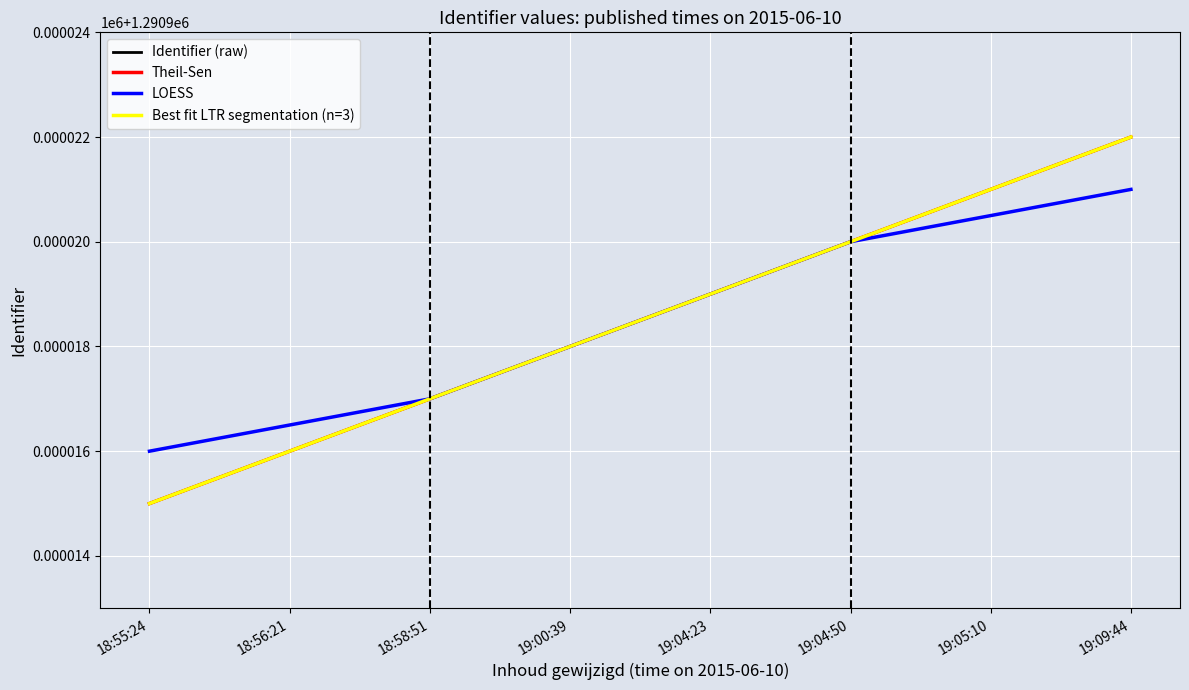

Reading left to right, extract all data points from this chart.

Identifier (raw): 18:55:24=1290915.0	18:56:21=1290916.0	18:58:51=1290917.0	19:00:39=1290918.0	19:04:23=1290919.0	19:04:50=1290920.0	19:05:10=1290921.0	19:09:44=1290922.0
Theil-Sen: 18:55:24=1290915.0	18:56:21=1290916.0	18:58:51=1290917.0	19:00:39=1290918.0	19:04:23=1290919.0	19:04:50=1290920.0	19:05:10=1290921.0	19:09:44=1290922.0
LOESS: 18:55:24=1290916.0	18:56:21=1290916.5	18:58:51=1290917.0	19:00:39=1290918.0	19:04:23=1290919.0	19:04:50=1290920.0	19:05:10=1290920.5	19:09:44=1290921.0
Best fit LTR segmentation (n=3): 18:55:24=1290915.0	18:56:21=1290916.0	18:58:51=1290917.0	19:00:39=1290918.0	19:04:23=1290919.0	19:04:50=1290920.0	19:05:10=1290921.0	19:09:44=1290922.0